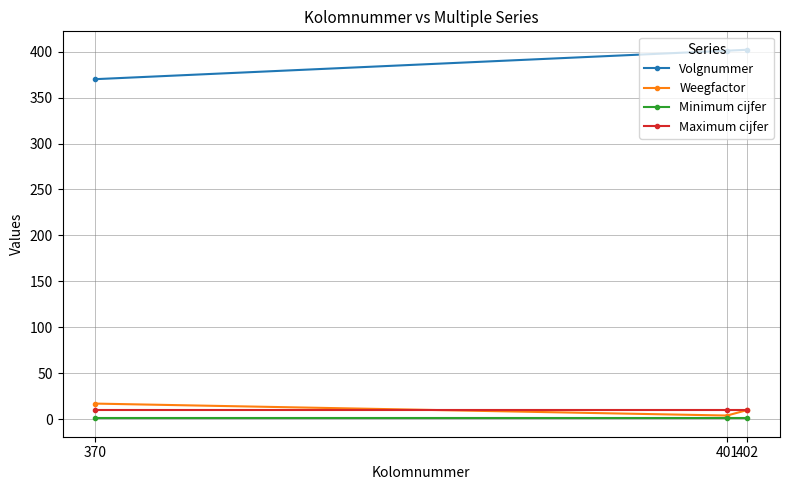

Which series has the widest spread of values?

Volgnummer